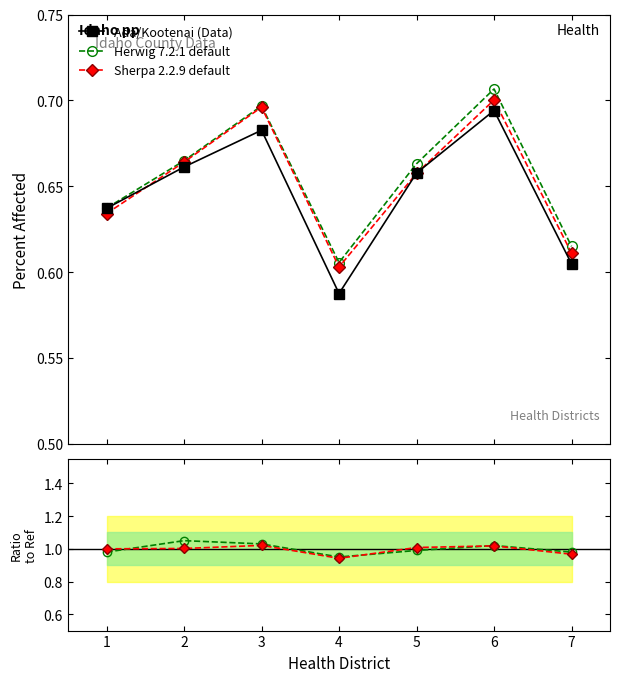

What is the value of the Sherpa 2.2.9 default point at the 2nd from the left?

1.0